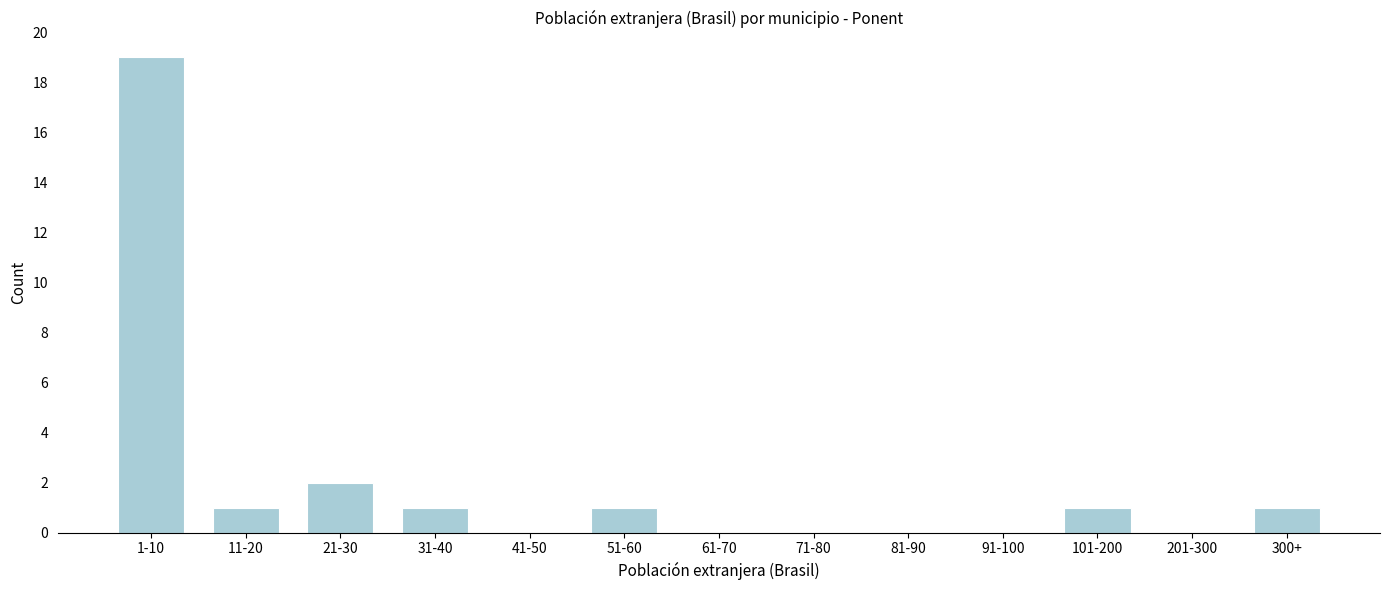

Reading right to left, what are all the values shown in this chart?

300+=1	201-300=0	101-200=1	91-100=0	81-90=0	71-80=0	61-70=0	51-60=1	41-50=0	31-40=1	21-30=2	11-20=1	1-10=19